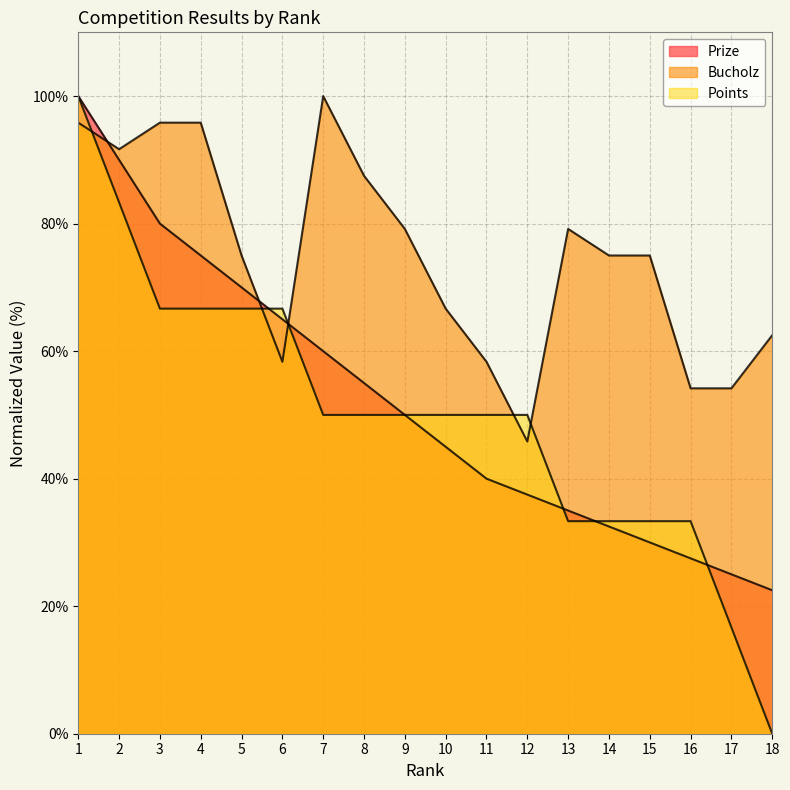

At which category does the chart reach its minimum across all series?

18